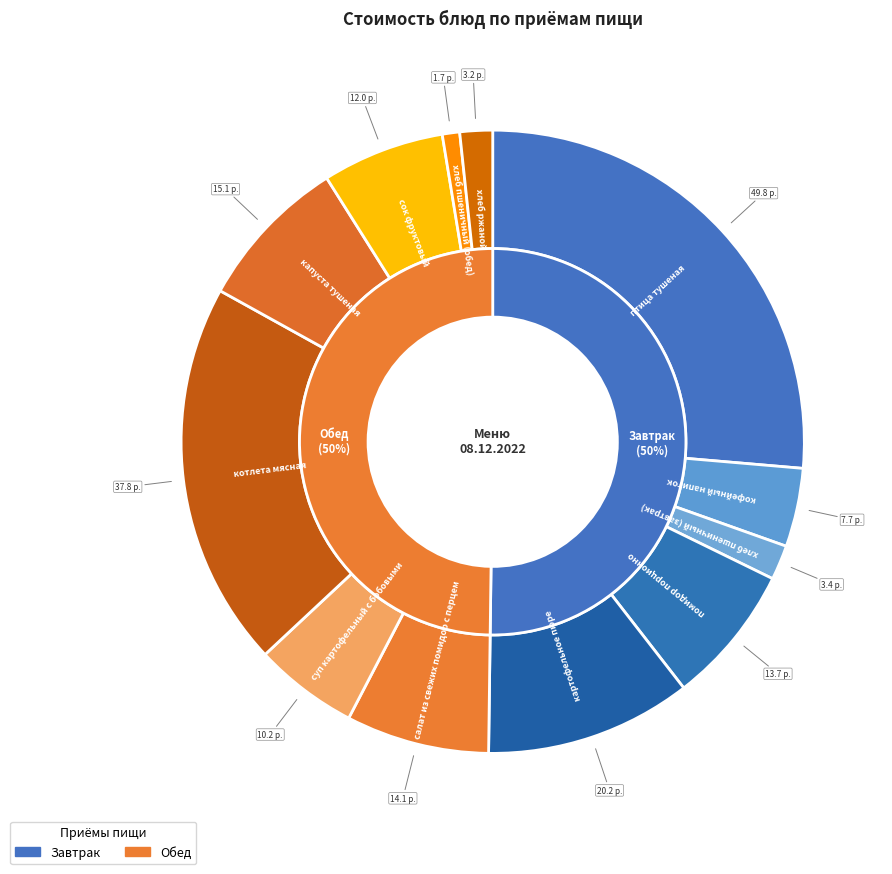

Is it true that сок фруктовый is 6% of the pie?

True